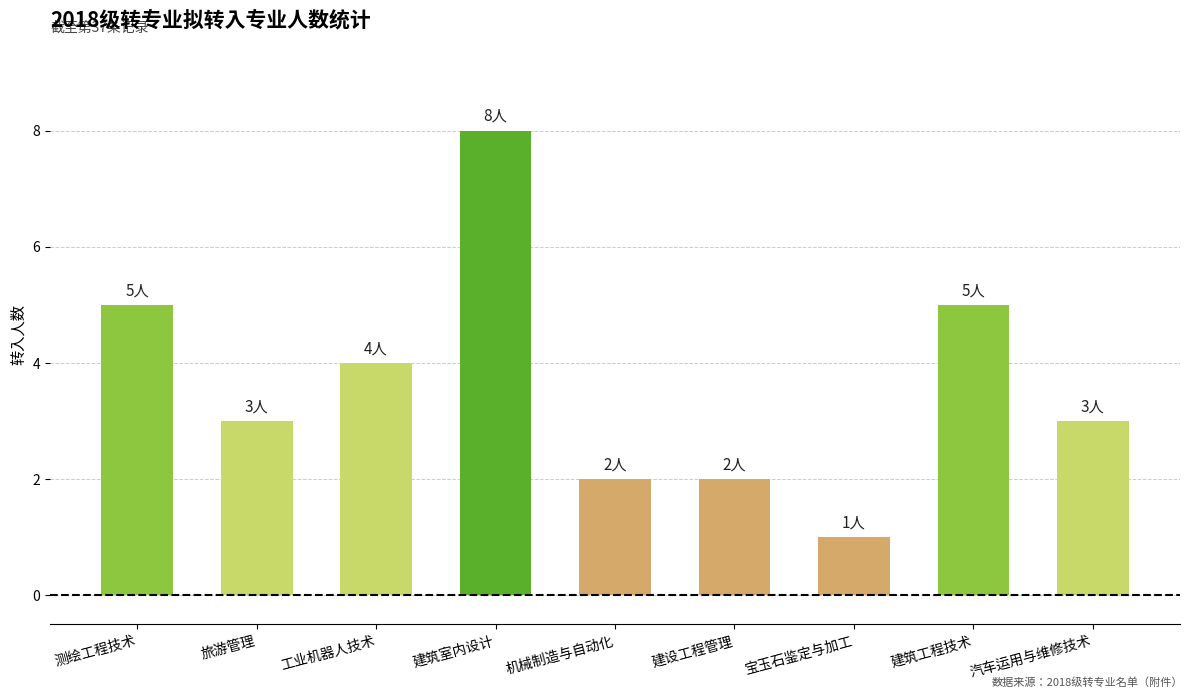

Is it true that the value at 建筑工程技术 is 5?

True